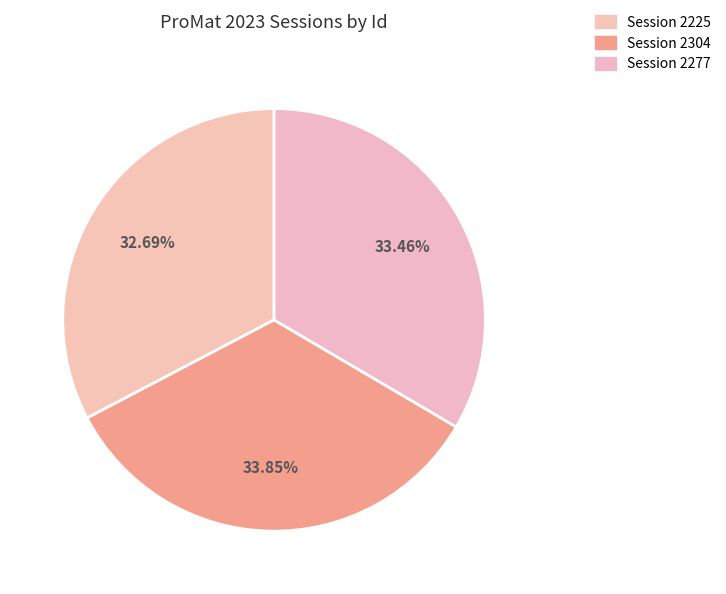

Is it true that Session 2304 is 26% of the pie?

False